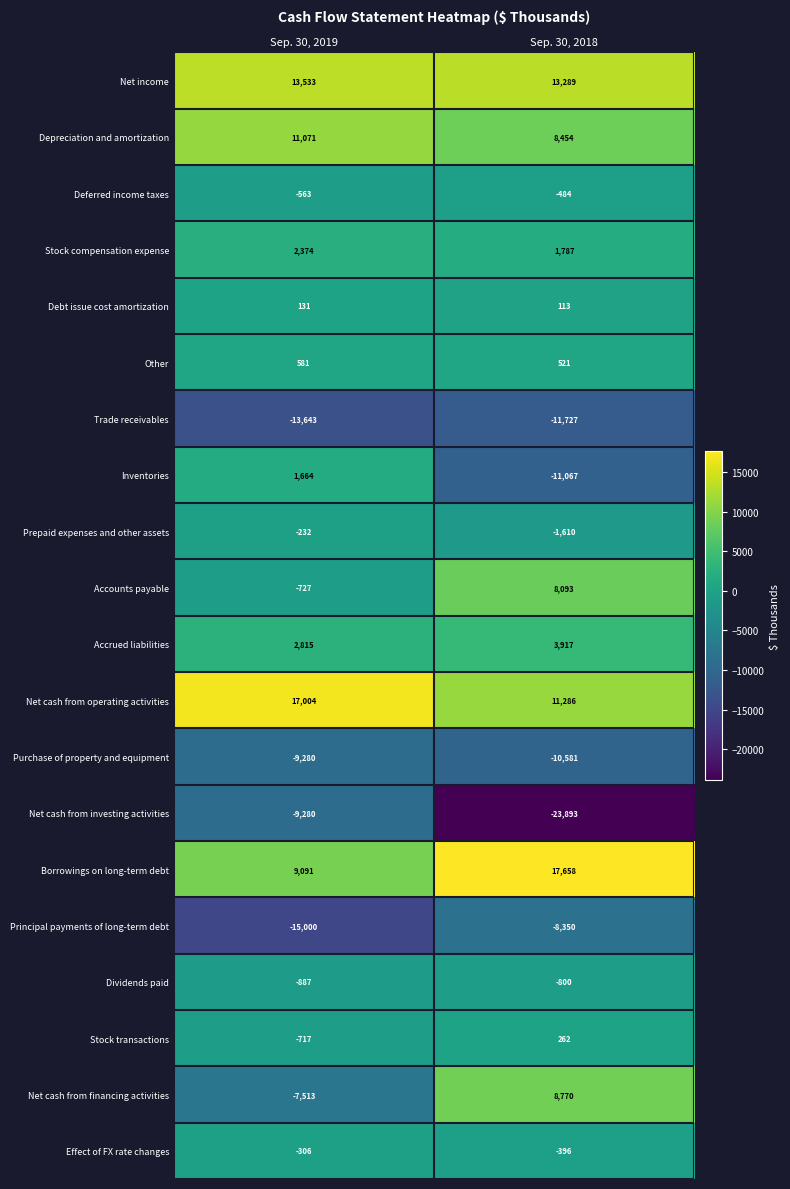

Which category has the lowest value across all series?

Sep. 30, 2018